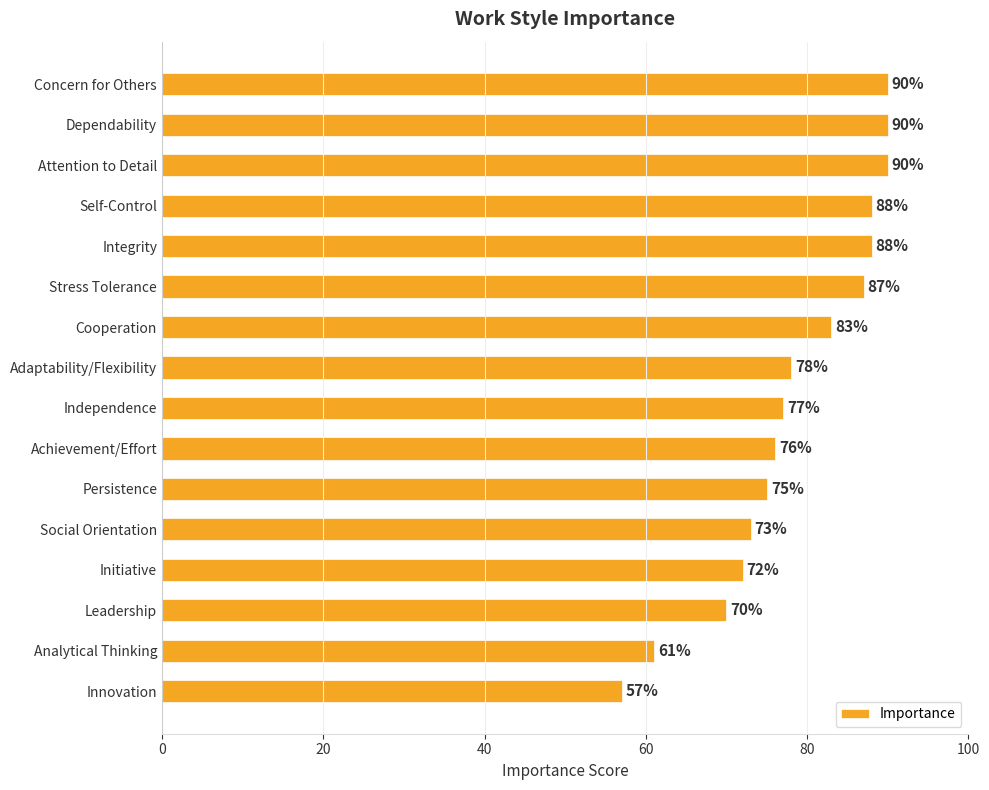

What position from the bottom is Attention to Detail?

14